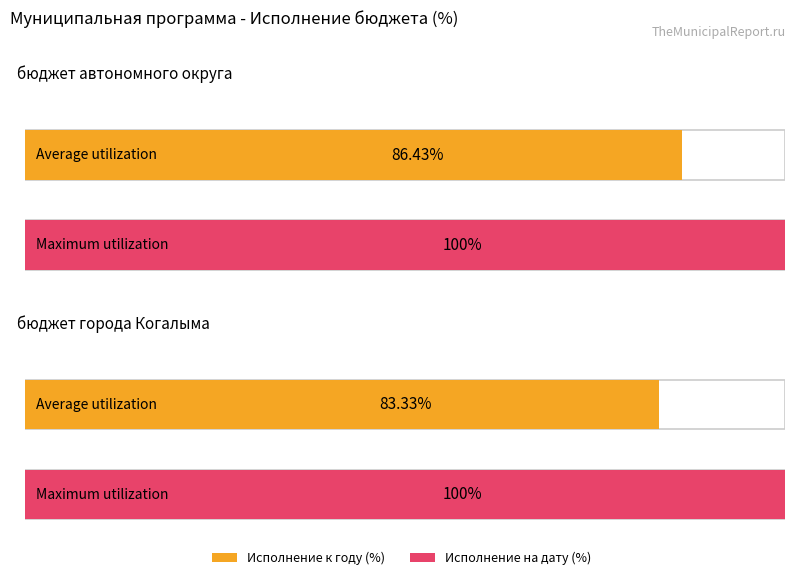

The value of Maximum utilization at бюджет автономного округа is 100.0. True or false?

True